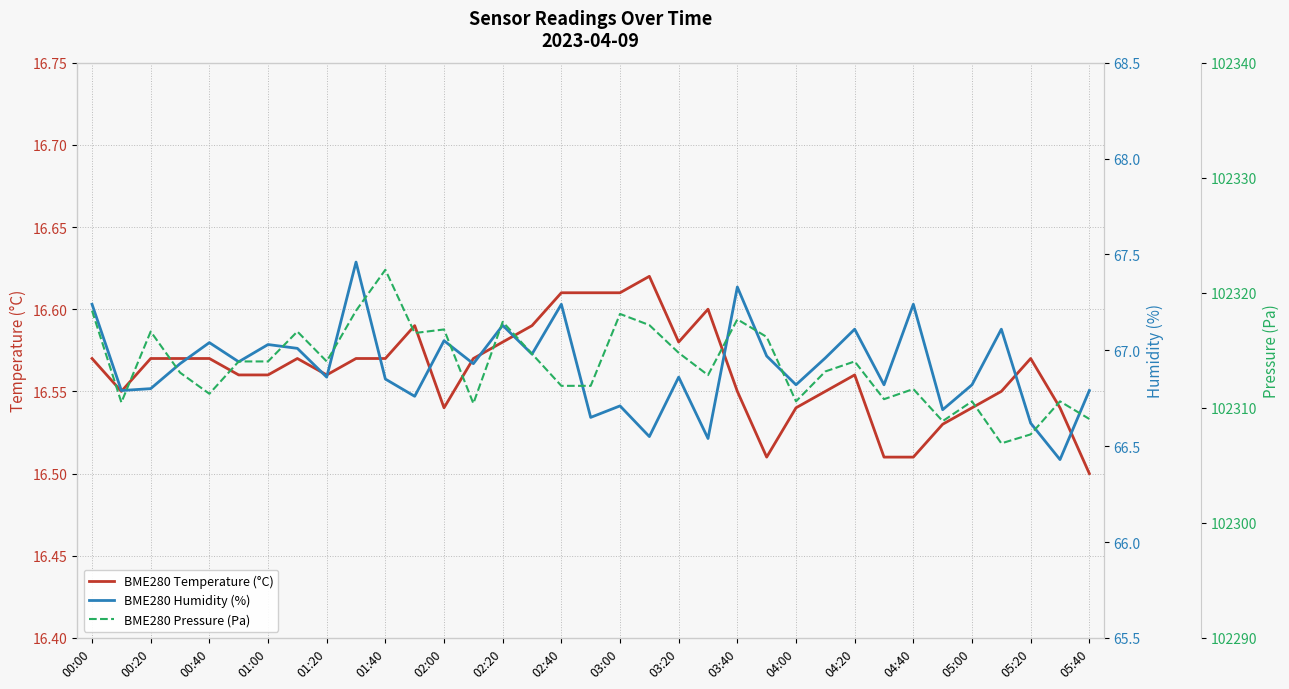

The BME280 Temperature (°C) series shows 4.5 at 05:40. True or false?

False